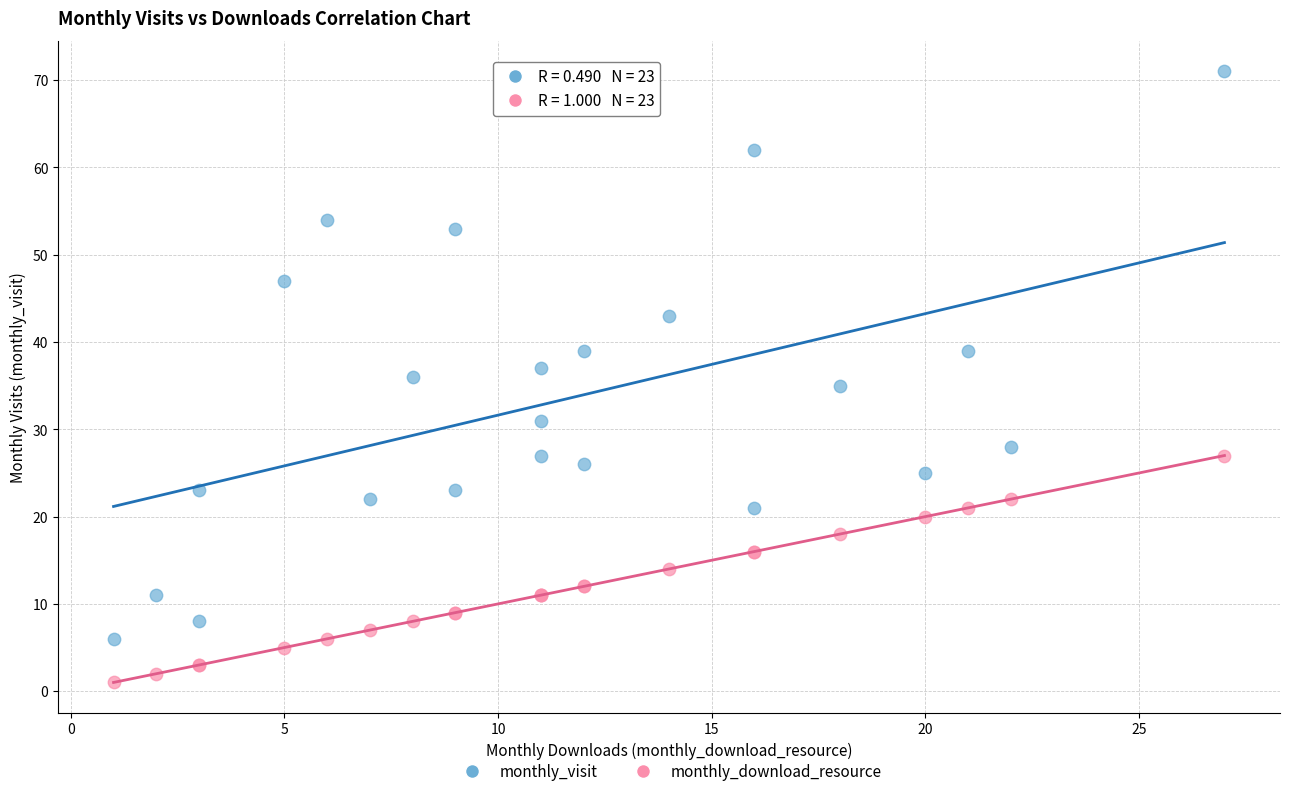

Which series reaches the maximum Y coordinate?

monthly_visit